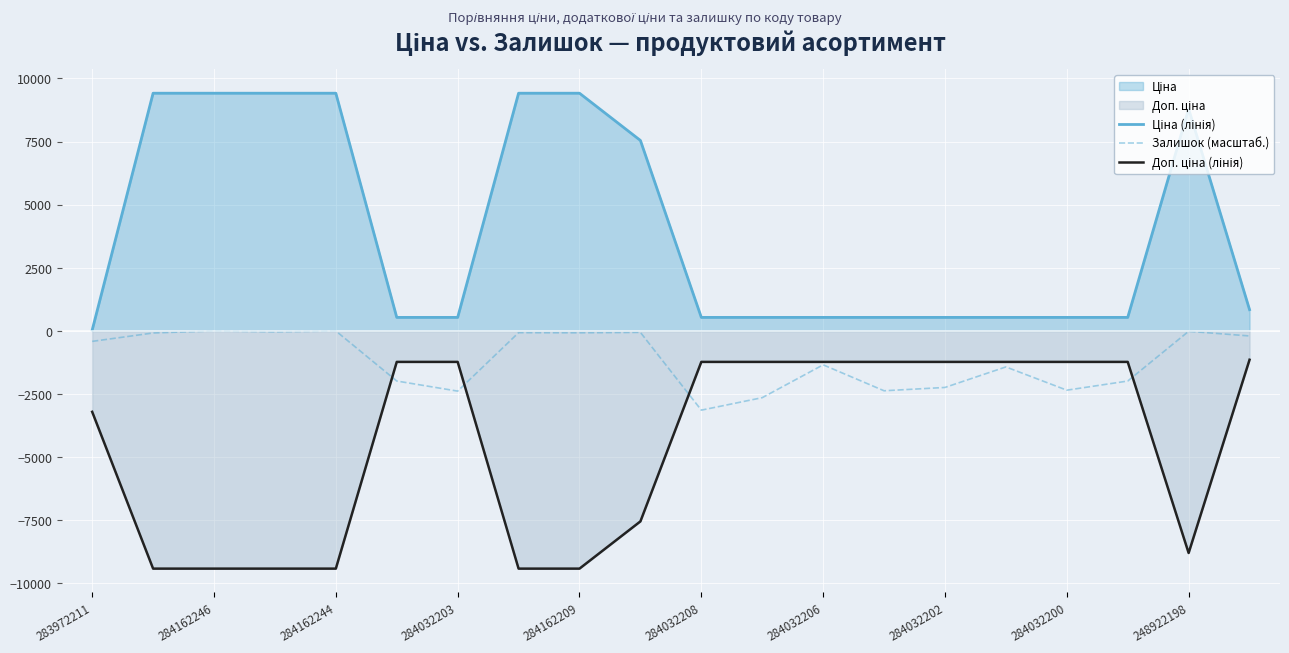

What is the lowest value of the Залишок (масштаб.) series?

-3139.0